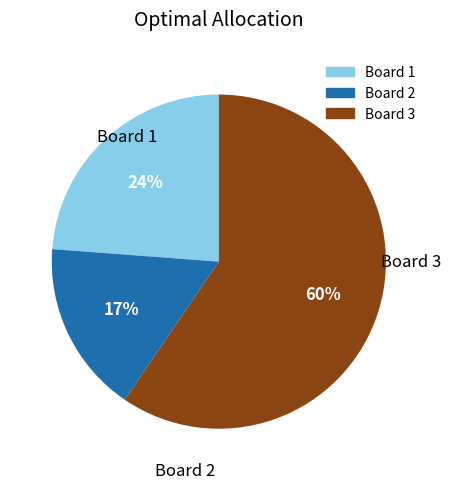

Is the sum of Board 2 and Board 1 greater than half?

No